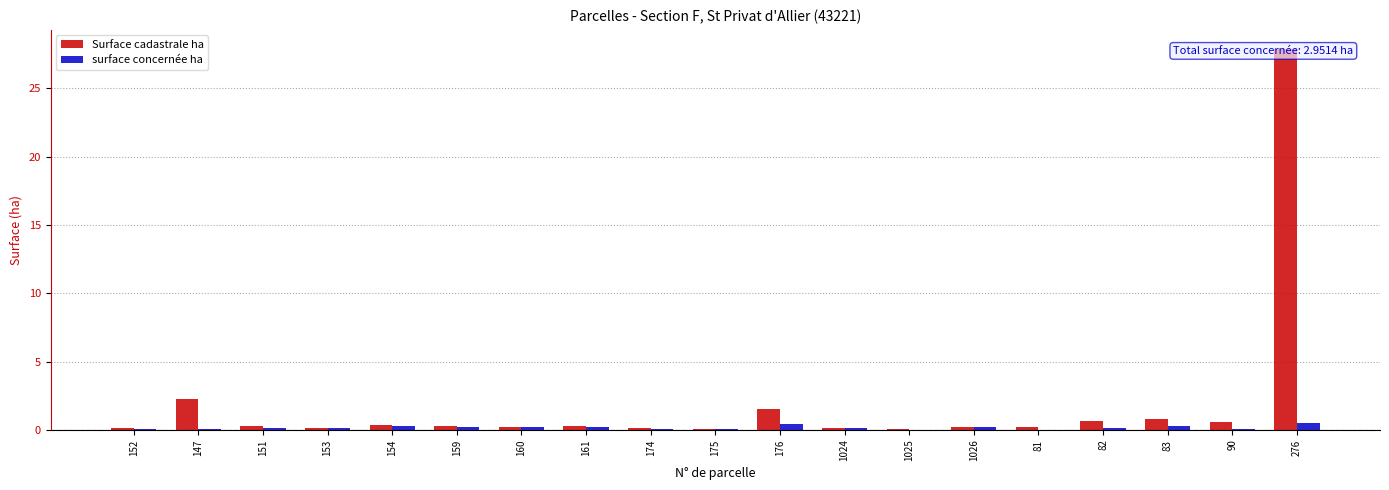

What is the sum of all surface concernée ha values?

3.0